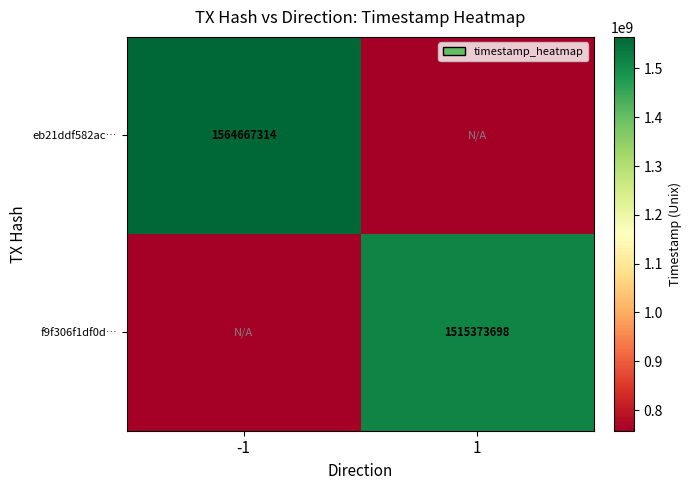

Is it true that f9f306f1df0d… equals 2387953249 at 1?

False